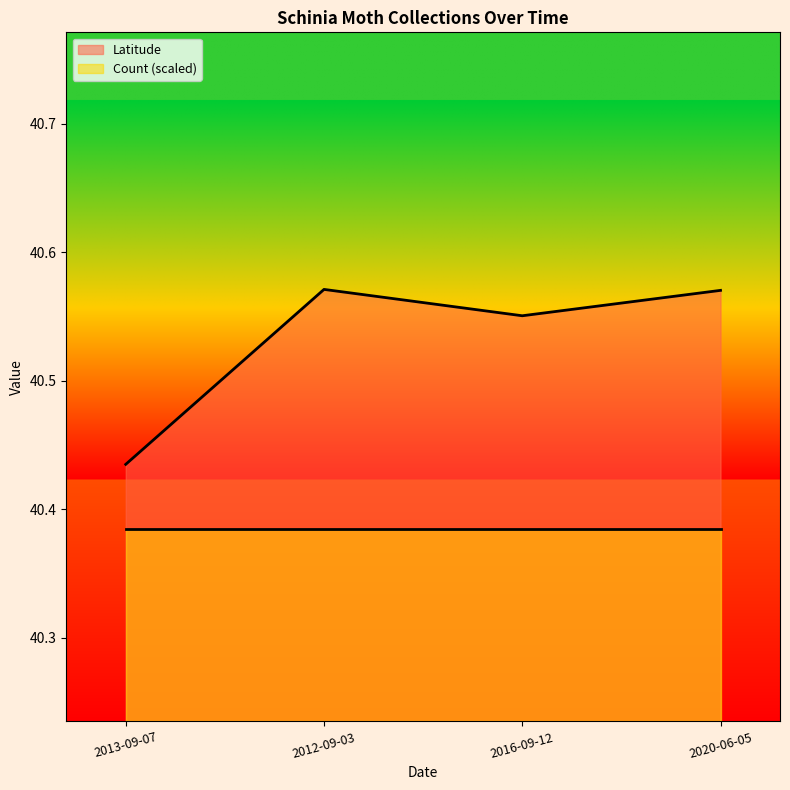

Which category has the highest value across all series?

2012-09-03